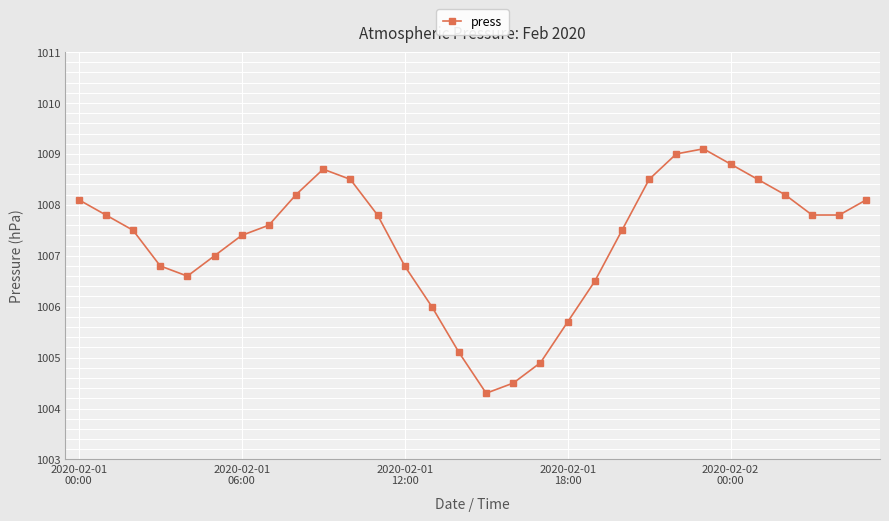

How many interior local peaks (higher than both neighbors) does the data have?

2